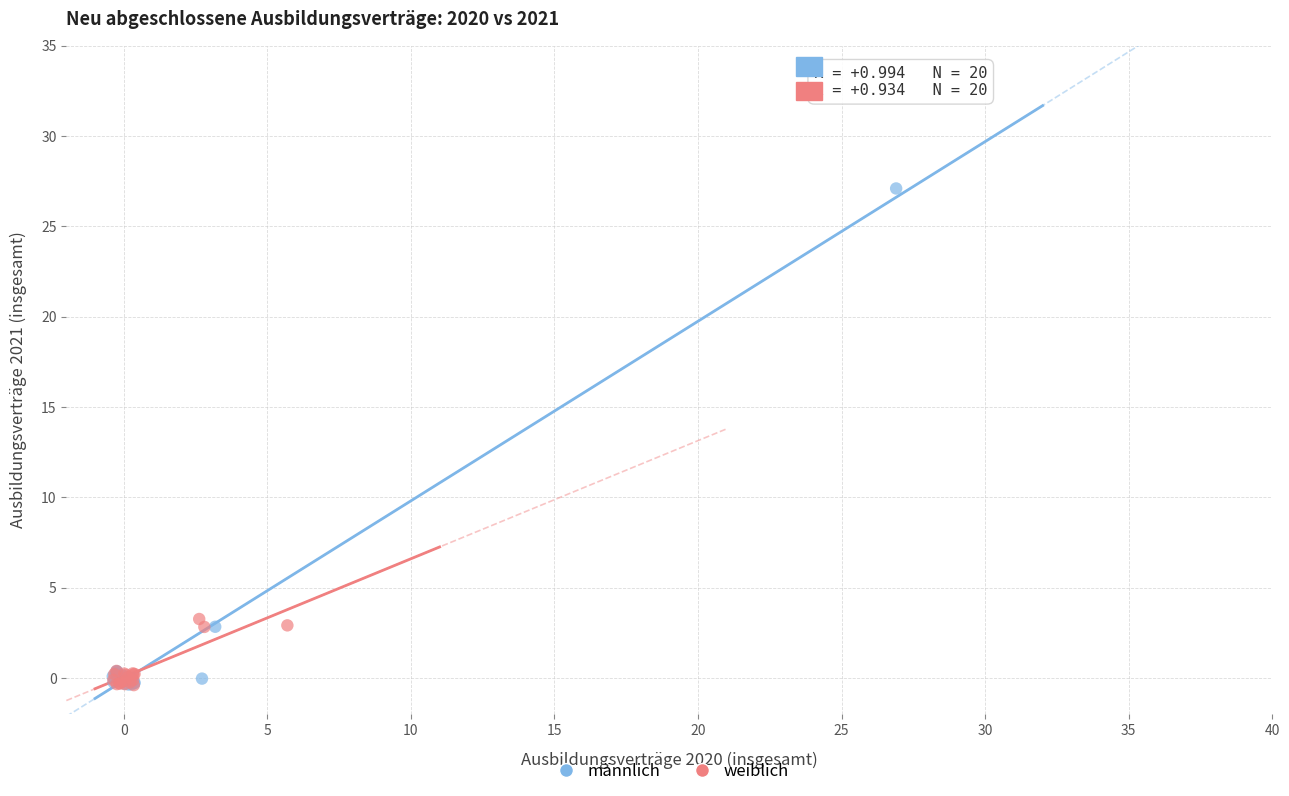

Which series reaches the maximum Y coordinate?

männlich